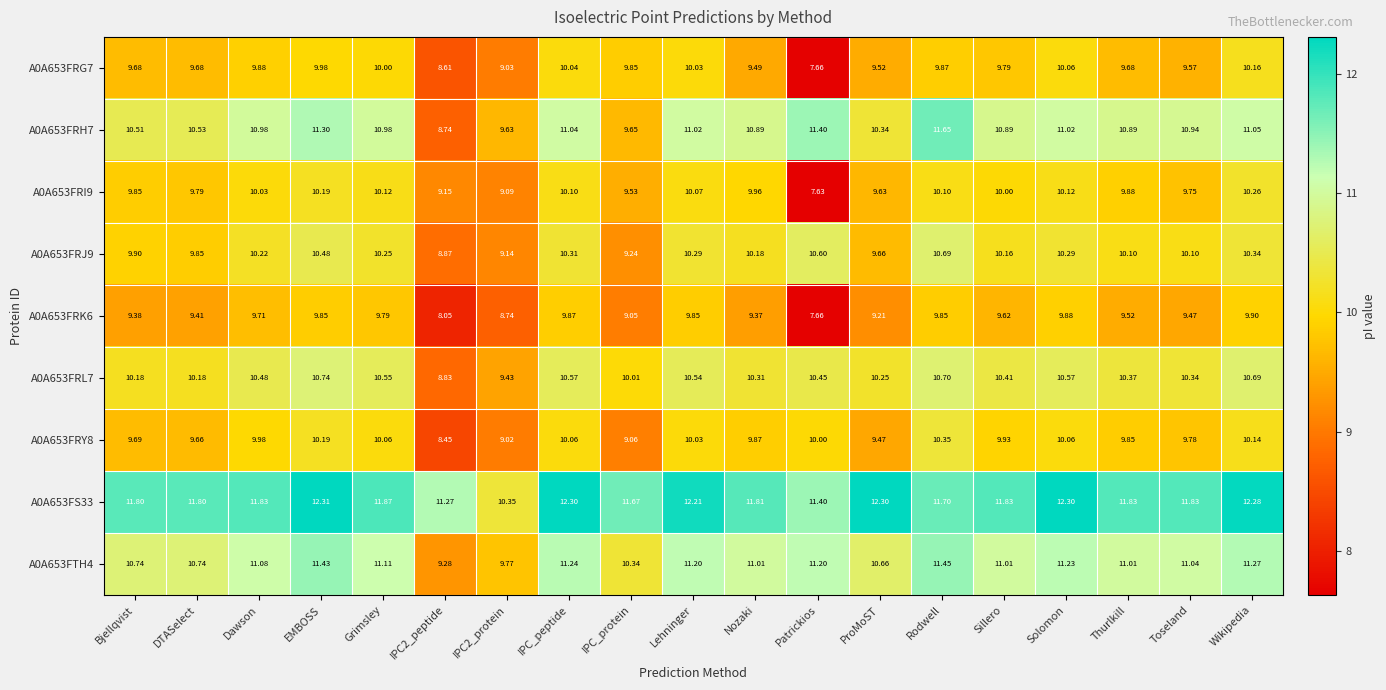

What is the total value across all series at Wikipedia?

96.1